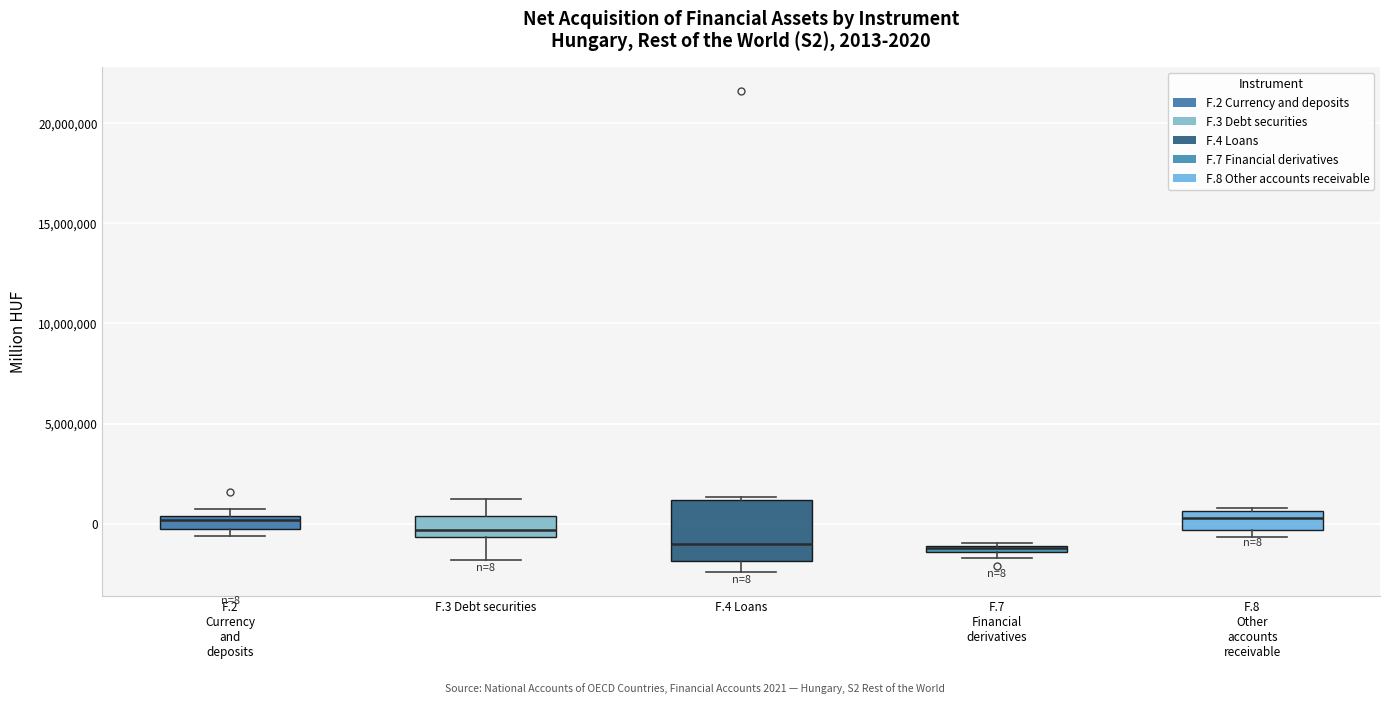

Comparing the boxes themselves (not the whiskers), which one is the tallest?

F.4 Loans